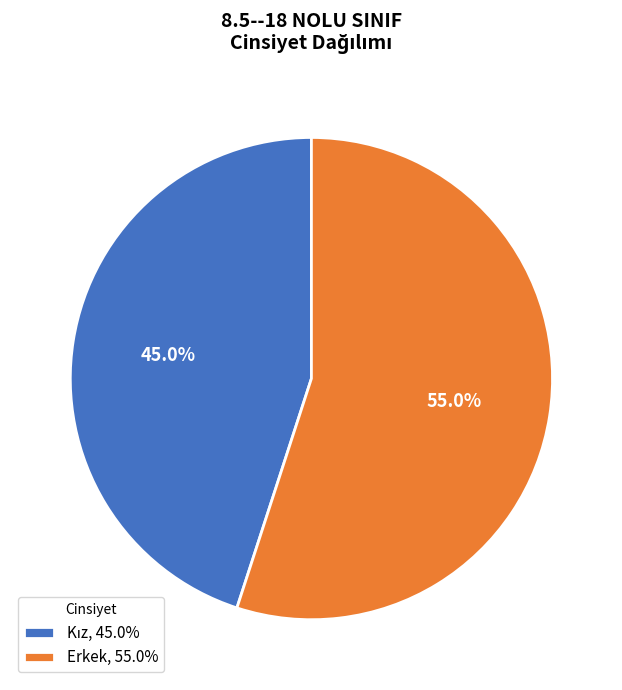

To the nearest percent, what percentage of the pie is Erkek?

55%